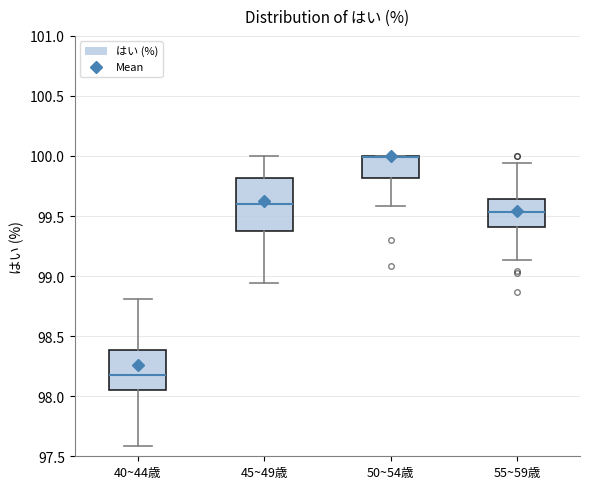

Comparing the boxes themselves (not the whiskers), which one is the tallest?

45~49歳